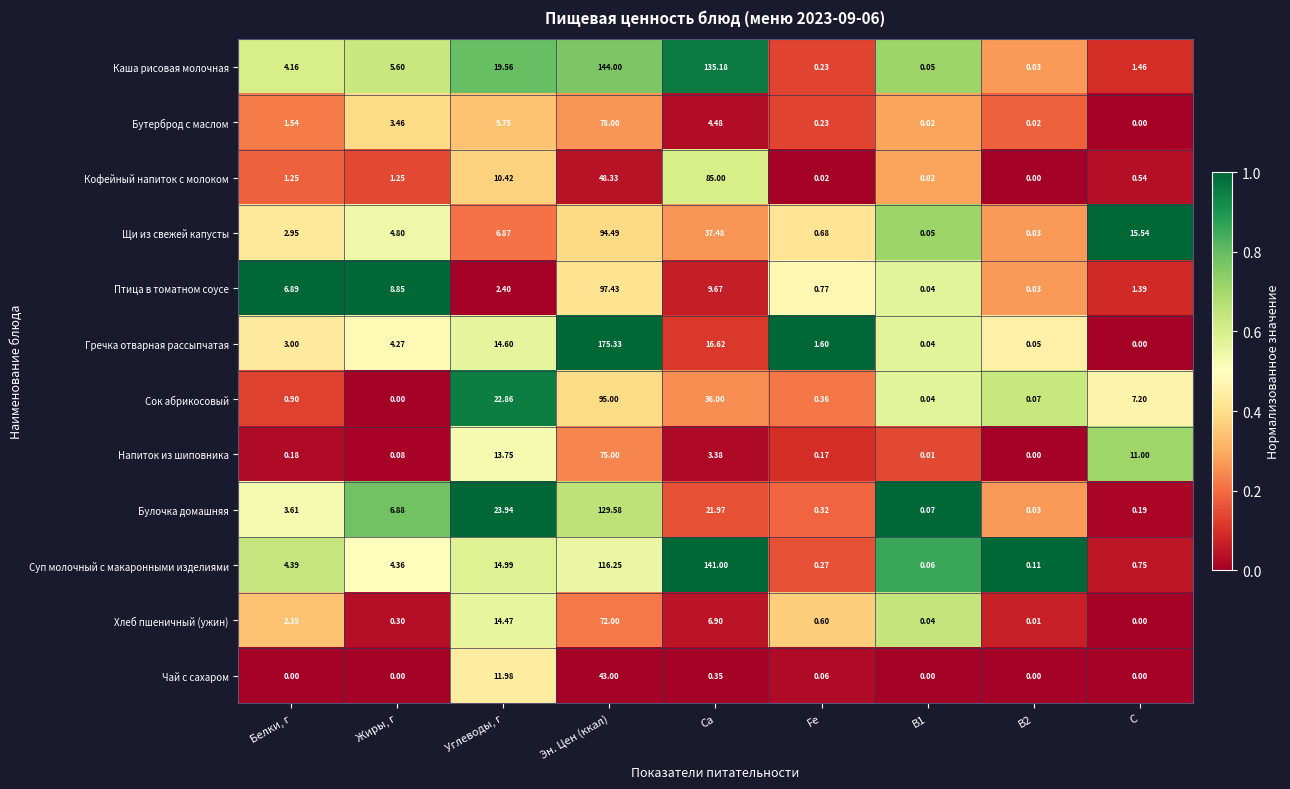

What is the total value across all series at Fe?

5.3